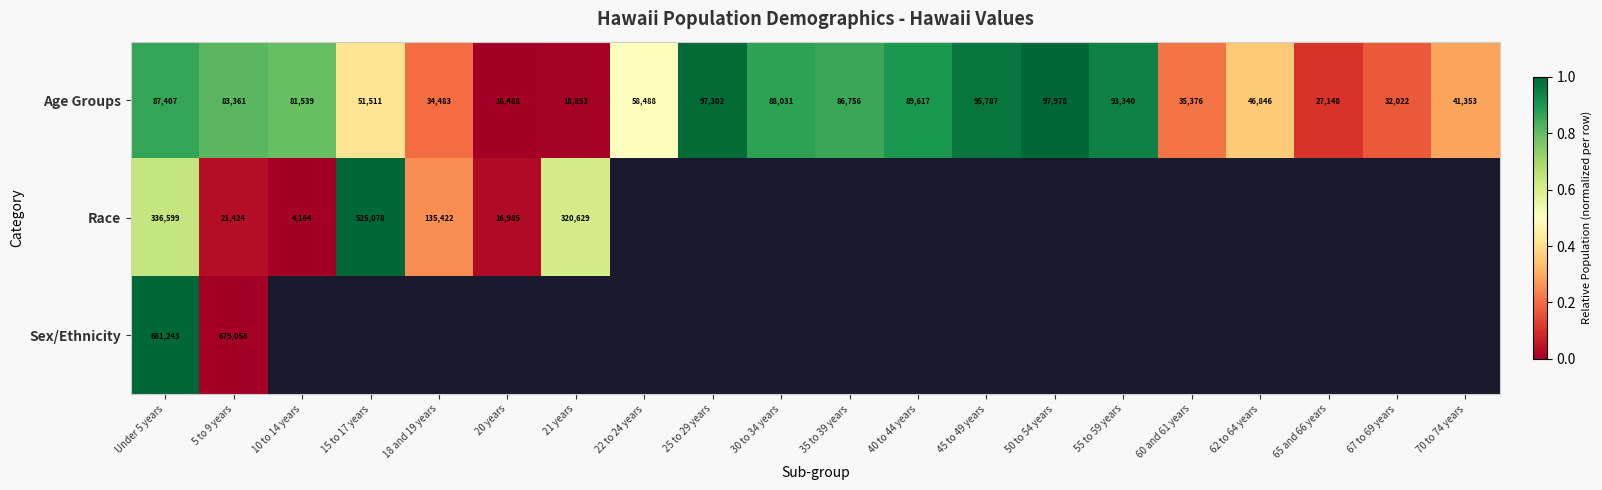

At which category does the chart reach its peak across all series?

50 to 54 years